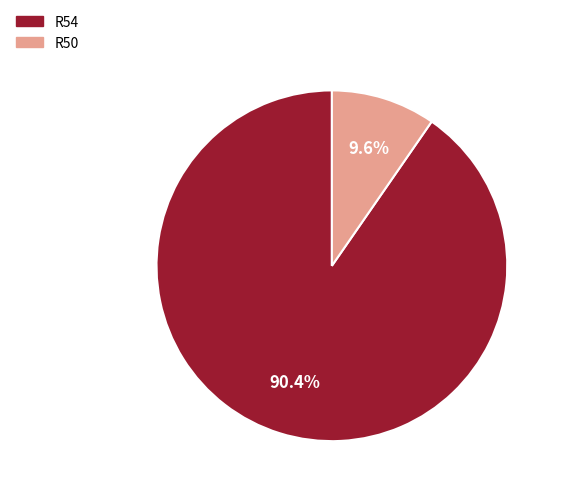

Which category has the smallest portion of the pie?

R50